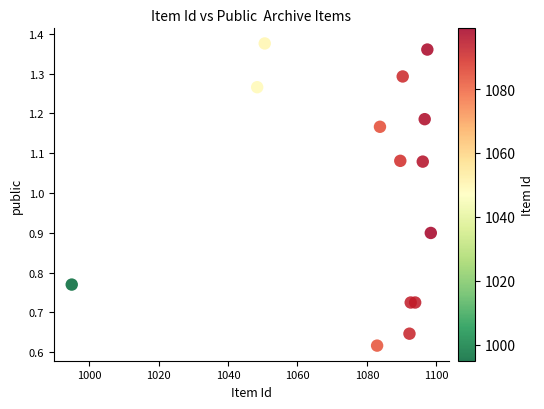

What is the range of X values (max minus min)?

103.3